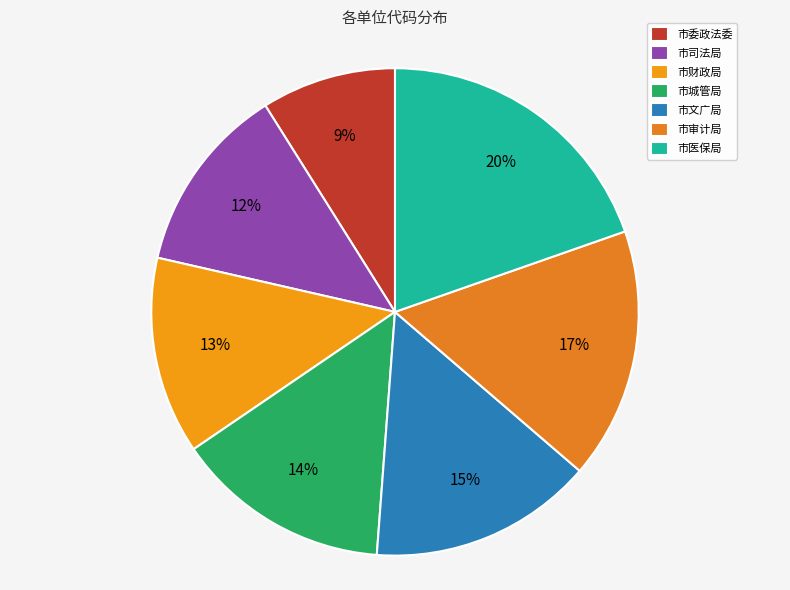

The 市文广局 slice represents 2% of the pie. True or false?

False